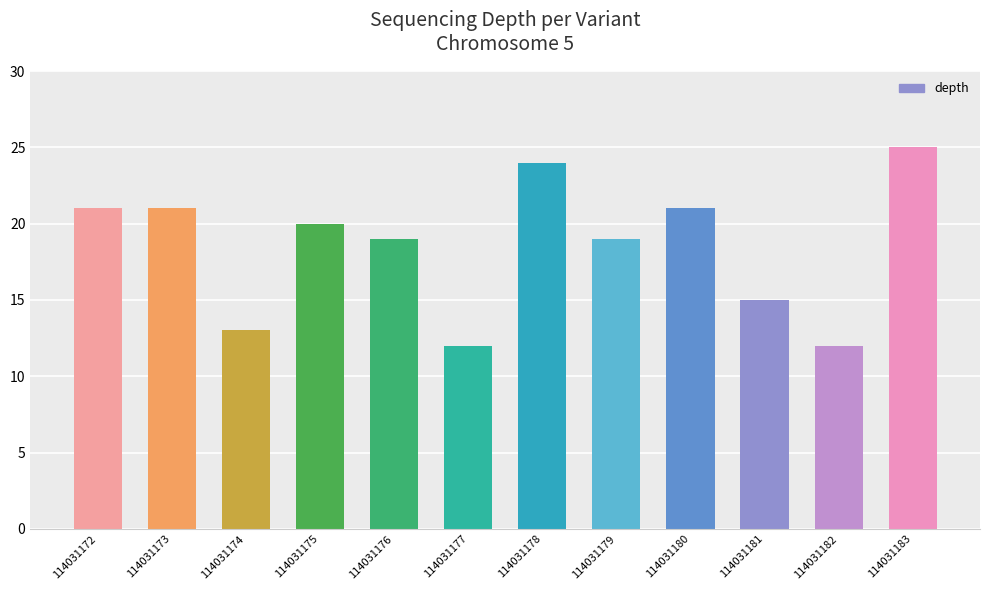

What is the sum of the values at 114031183 and 114031174?

38